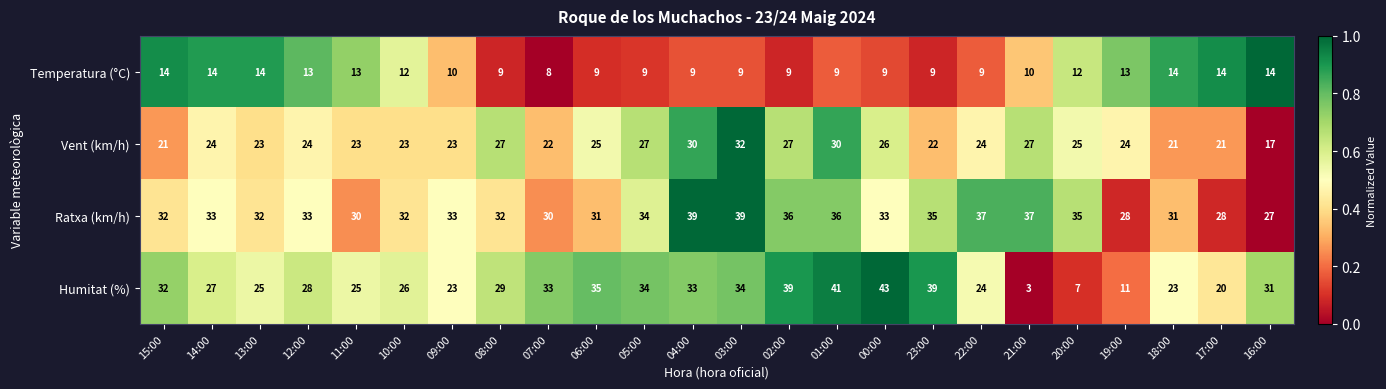

How many Temperatura (°C) values are between 9 and 14?

23